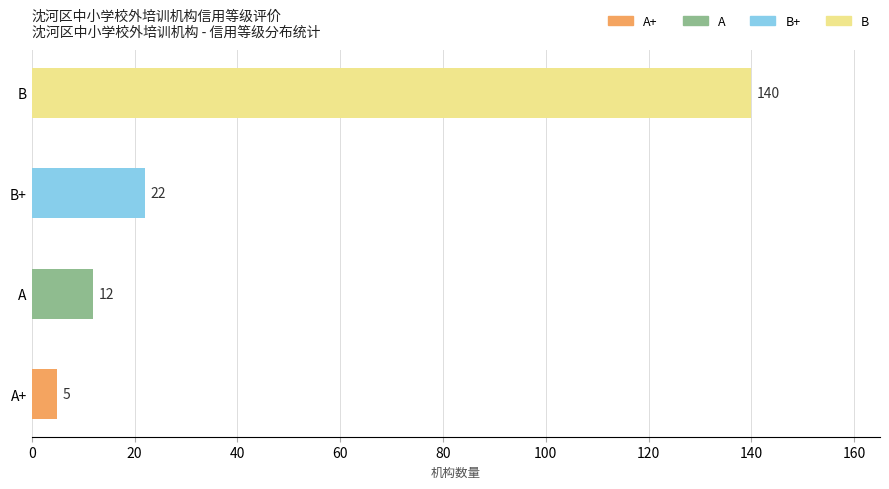

What is the ratio of the value at B to the value at B+?

6.4